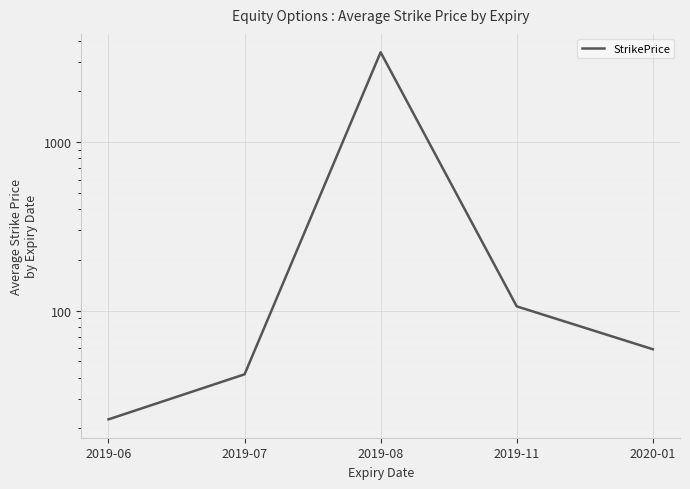

Rank the categories by value from highest to lowest.

2019-08, 2019-11, 2020-01, 2019-07, 2019-06